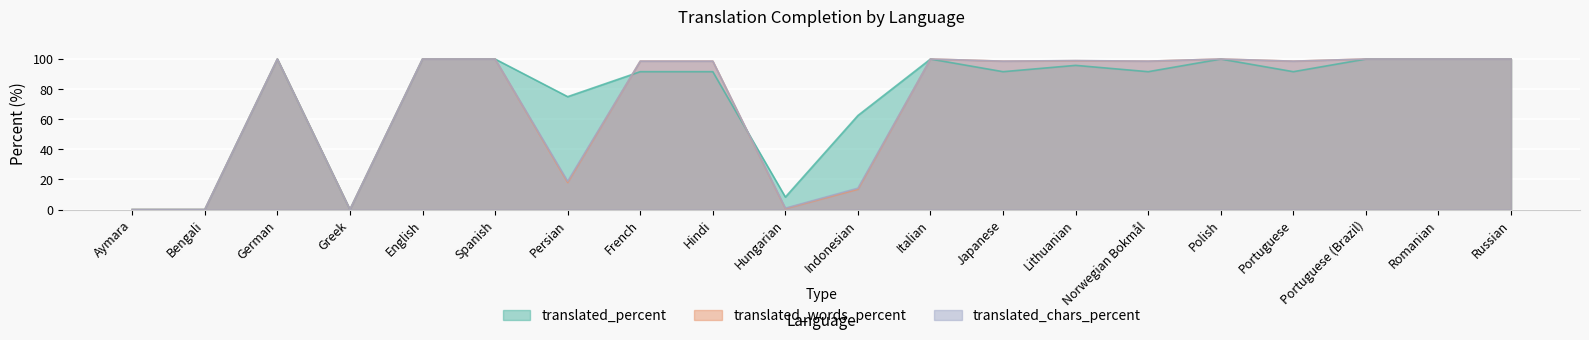

The translated_chars_percent series shows 100.0 at Spanish. True or false?

True